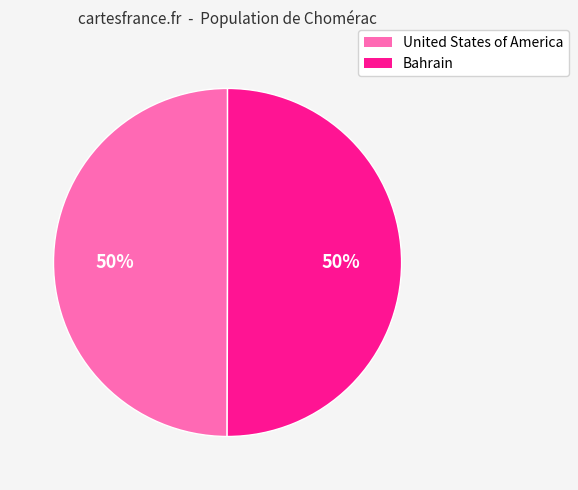

To the nearest percent, what percentage of the pie is Bahrain?

50%